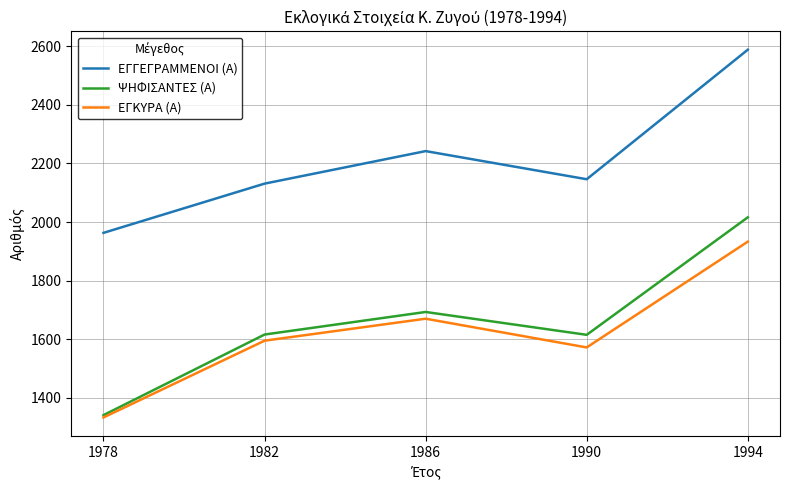

Which series has the largest range (max minus min)?

ΨΗΦΙΣΑΝΤΕΣ (Α)